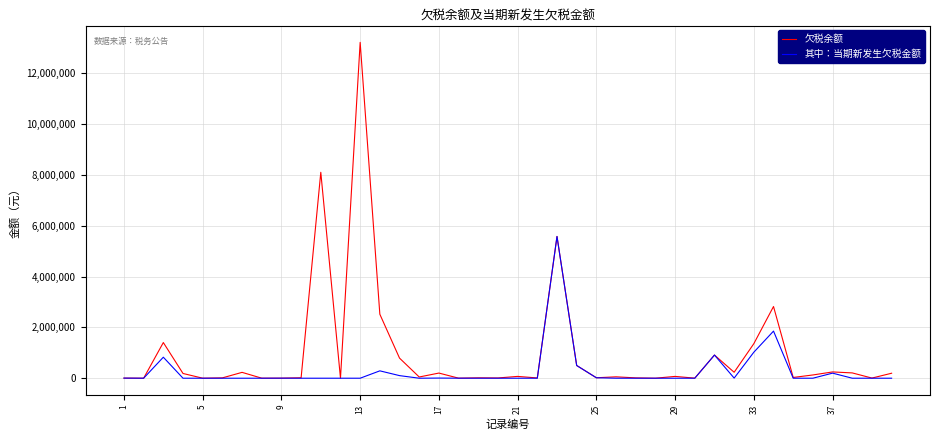

Rank the series by their maximum value, from highest to lowest.

欠税余额, 其中：当期新发生欠税金额